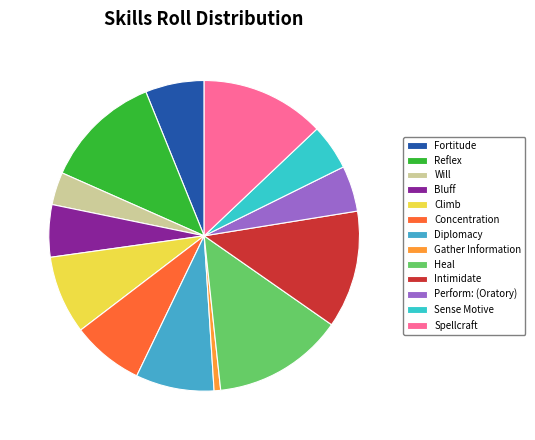

Does any single category account for the majority?

No